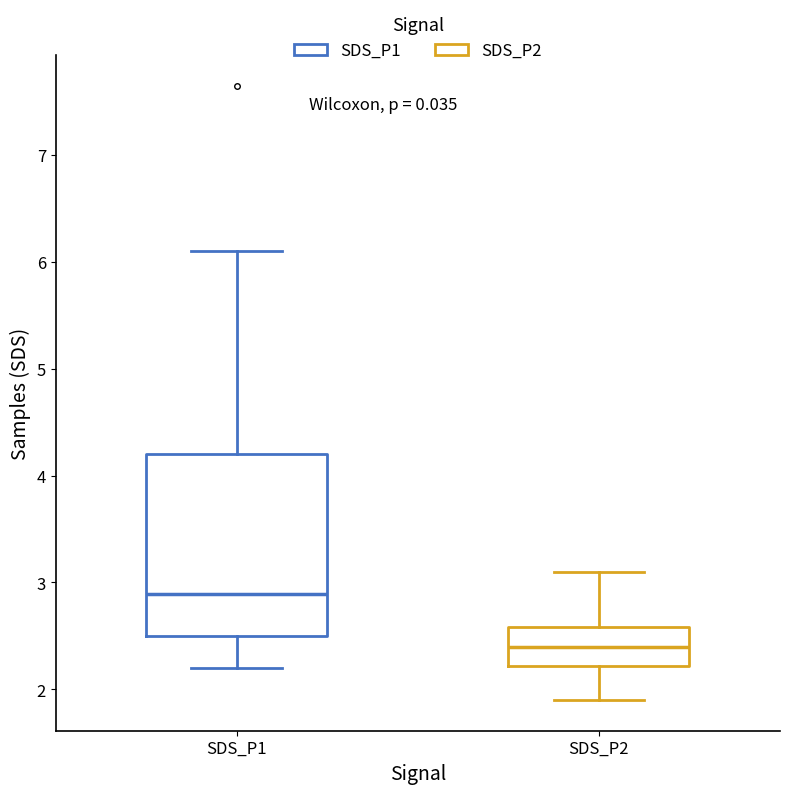

Which box's median line is the lowest?

SDS_P2